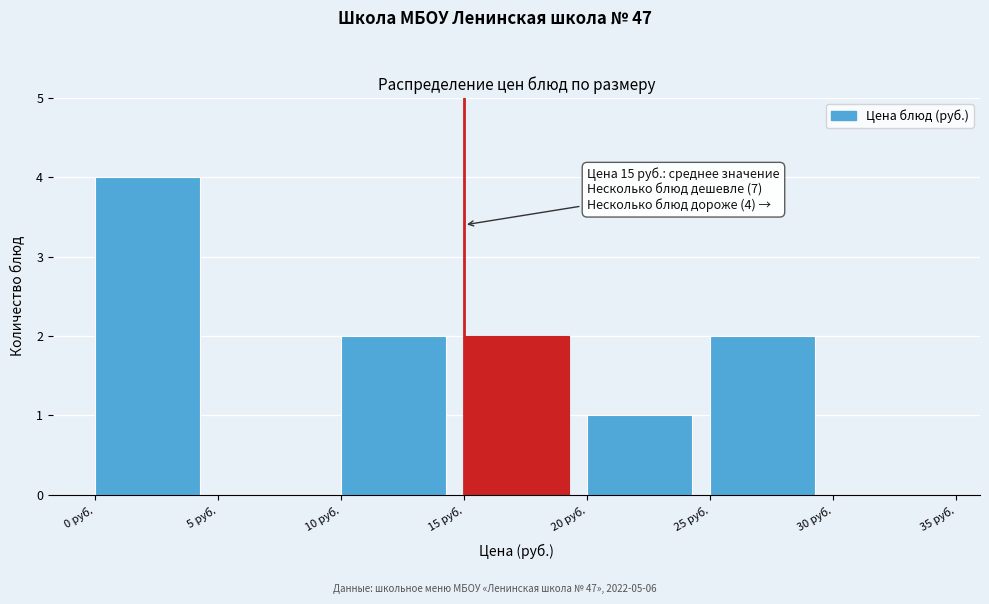

Over which range of the x-axis is the bar tallest?

0 to 5